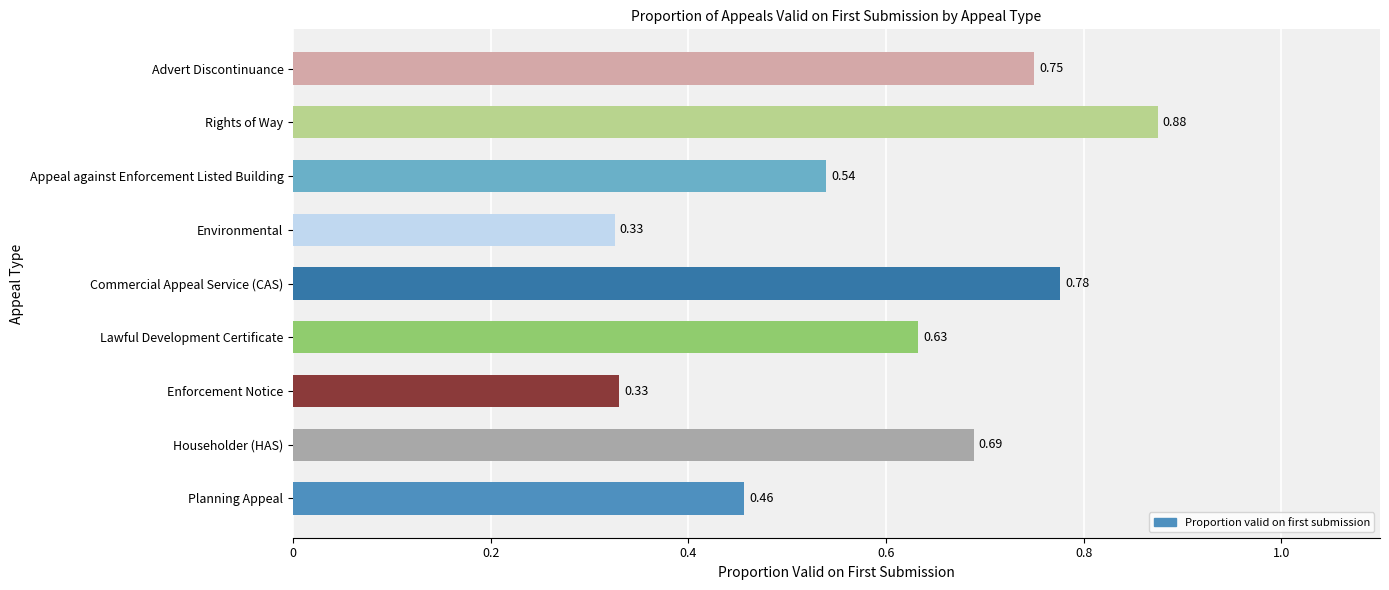

Which category has the highest value across all series?

Rights of Way